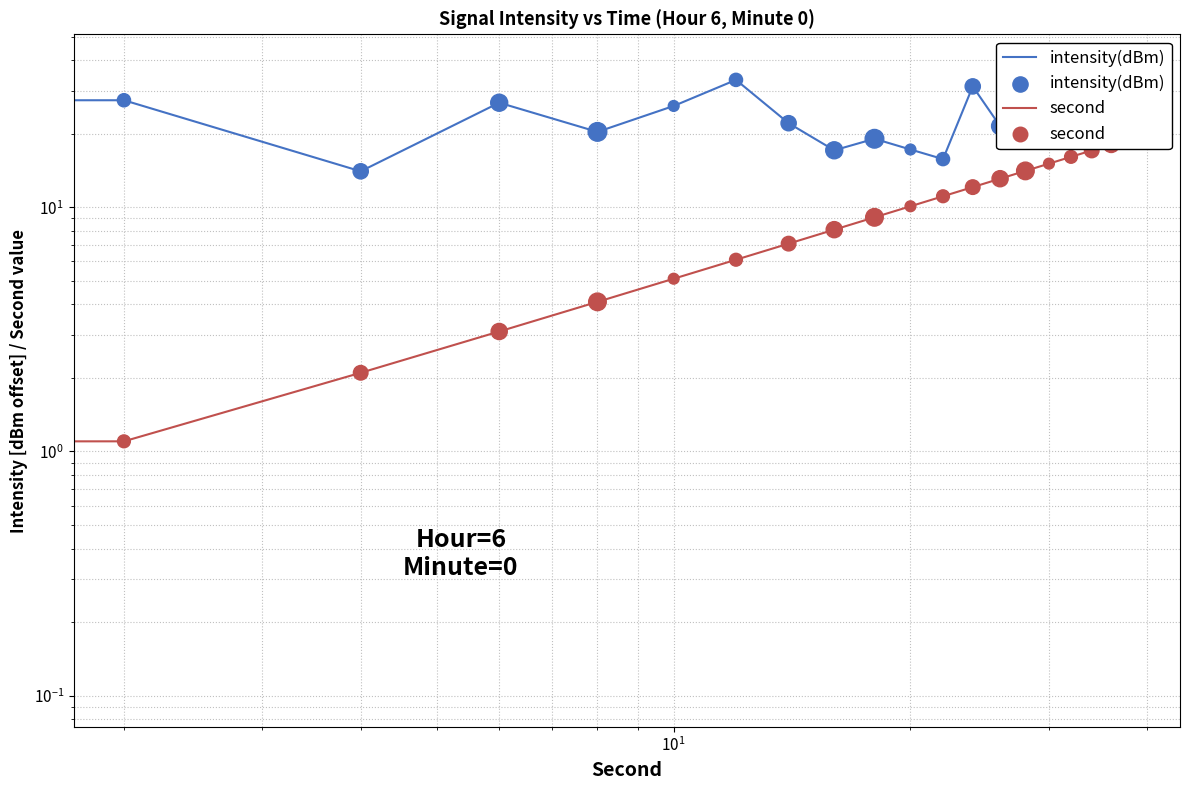

Which series contains the lowest Y value?

second